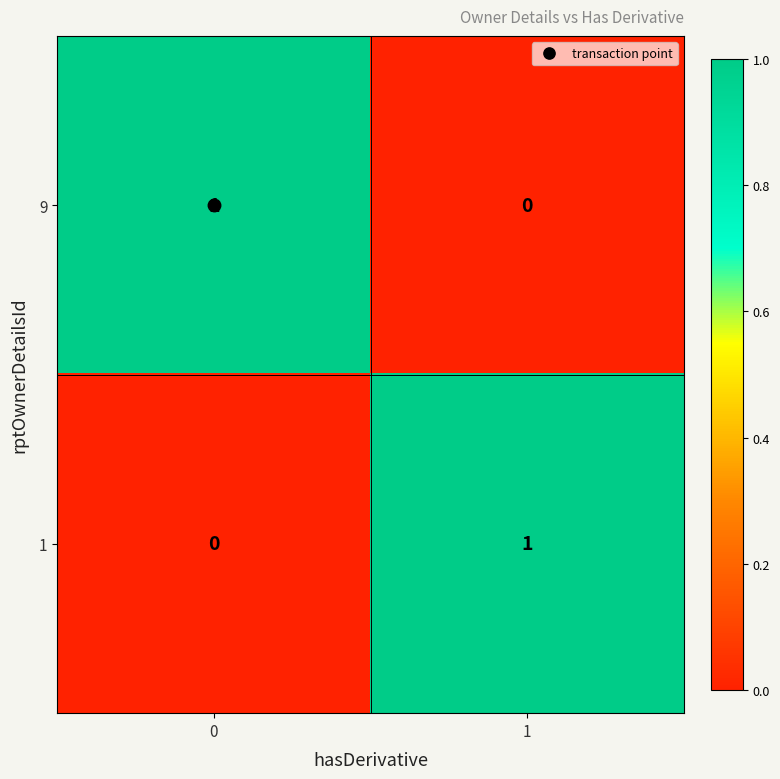

How many categories are shown in the chart?

2